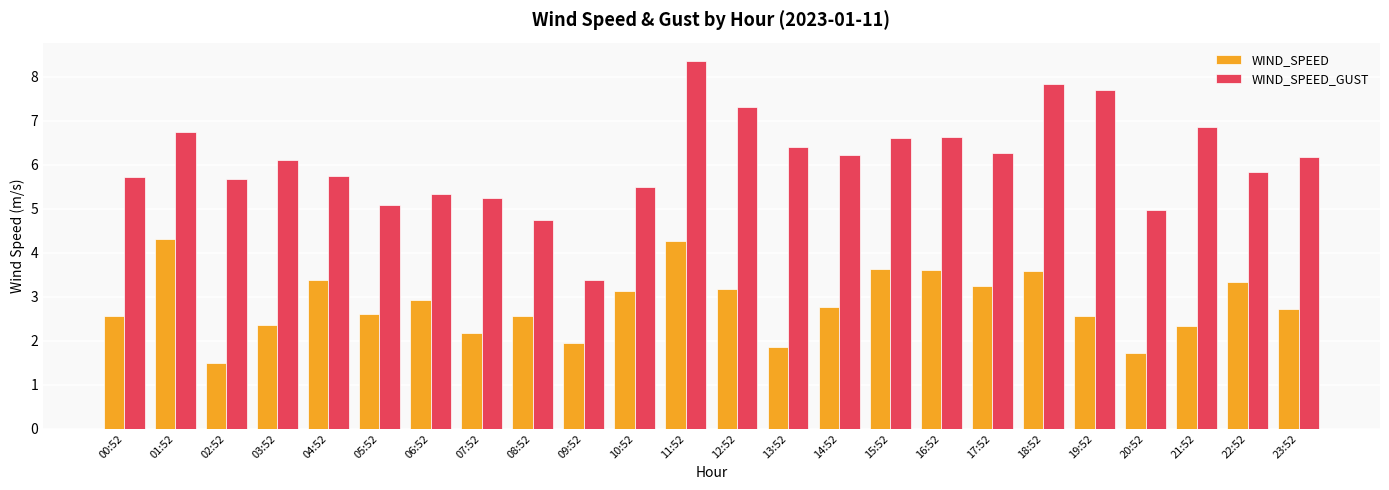

List the series in order of their peak value, highest first.

WIND_SPEED_GUST, WIND_SPEED